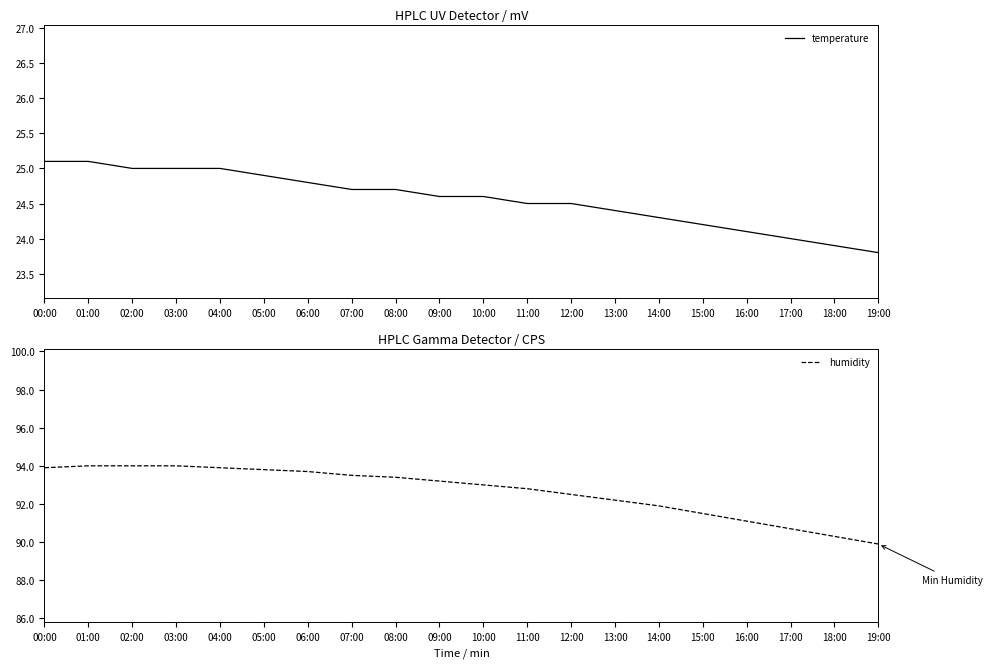

What are all the series names shown in the legend?

temperature, humidity